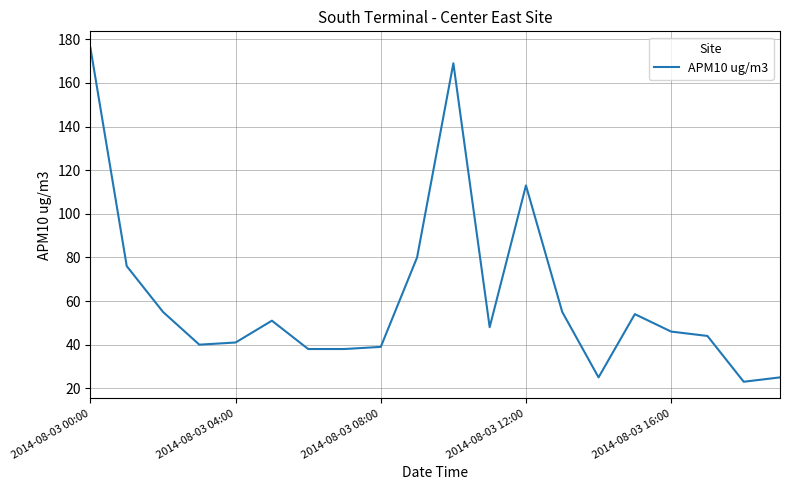

What is the difference between the second highest and second lowest values?

144